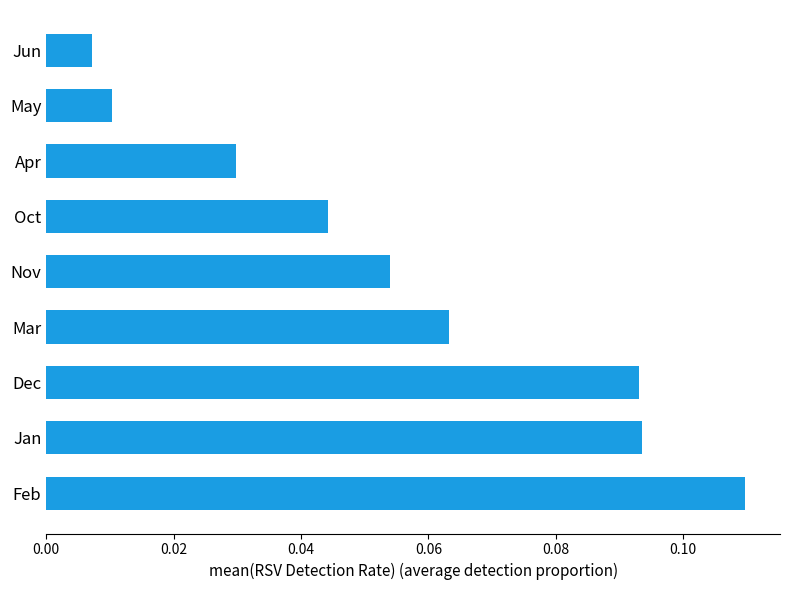

What is the sum of all values?

0.5